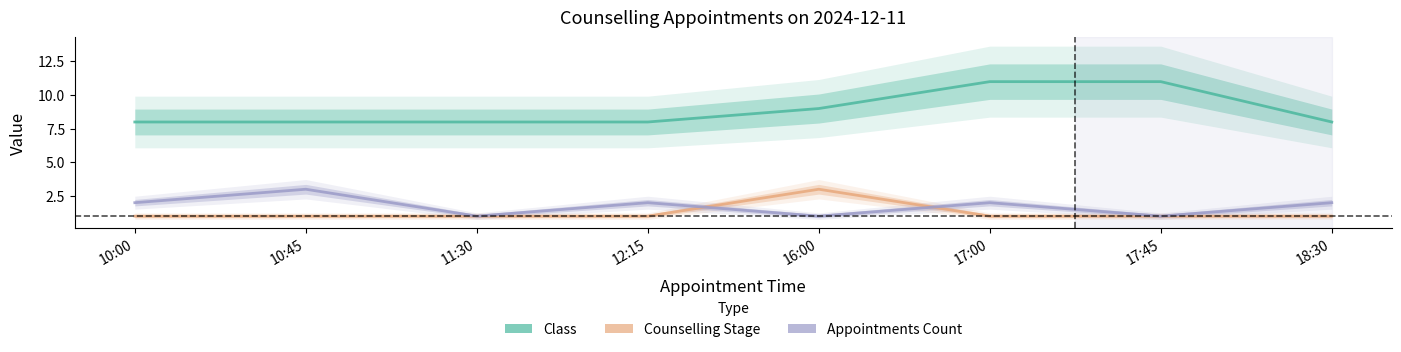

Reading left to right, list all the values displayed in this chart.

Class: 10:00=8	10:45=8	11:30=8	12:15=8	16:00=9	17:00=11	17:45=11	18:30=8
Counselling Stage: 10:00=1	10:45=1	11:30=1	12:15=1	16:00=3	17:00=1	17:45=1	18:30=1
Appointments Count: 10:00=2	10:45=3	11:30=1	12:15=2	16:00=1	17:00=2	17:45=1	18:30=2